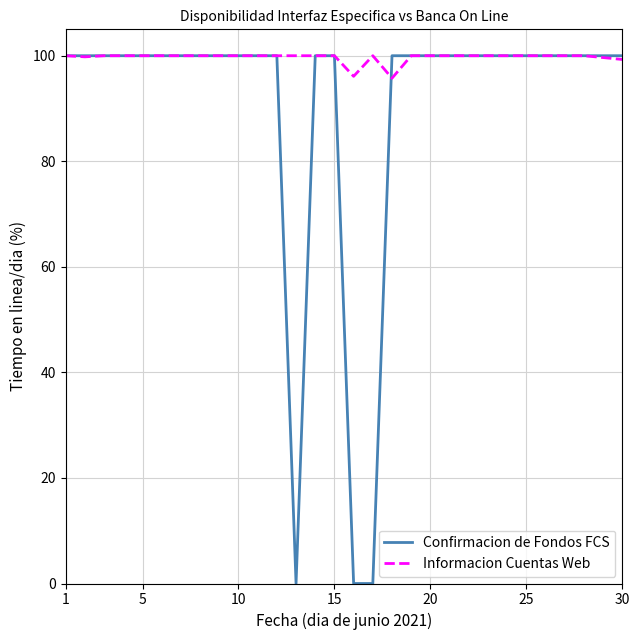

Rank the series by their average value, from lowest to highest.

Confirmacion de Fondos FCS, Informacion Cuentas Web